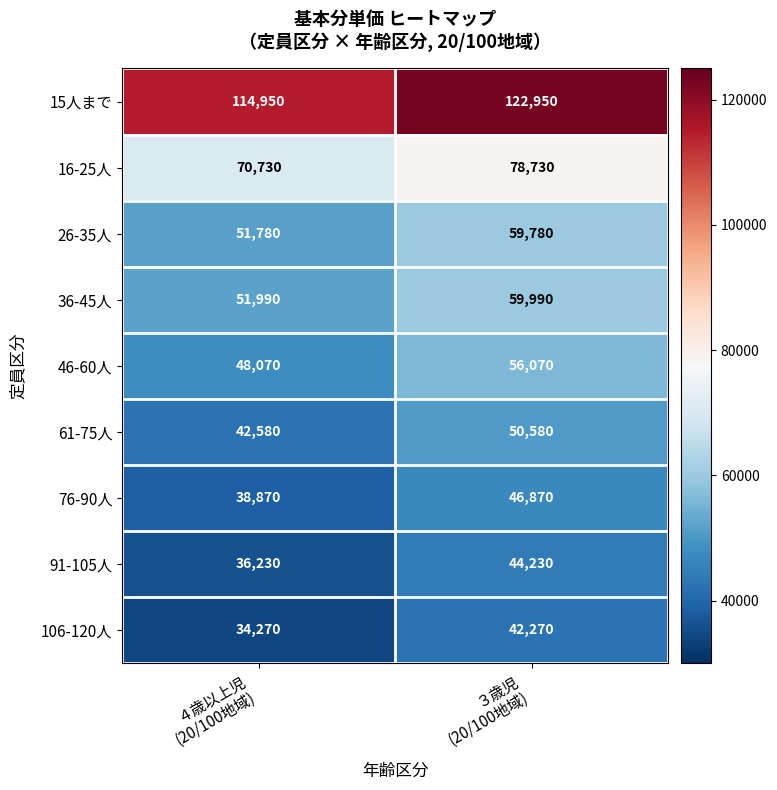

Reading left to right, transcribe all the data shown in this chart.

15人まで: 114950	122950
16-25人: 70730	78730
26-35人: 51780	59780
36-45人: 51990	59990
46-60人: 48070	56070
61-75人: 42580	50580
76-90人: 38870	46870
91-105人: 36230	44230
106-120人: 34270	42270